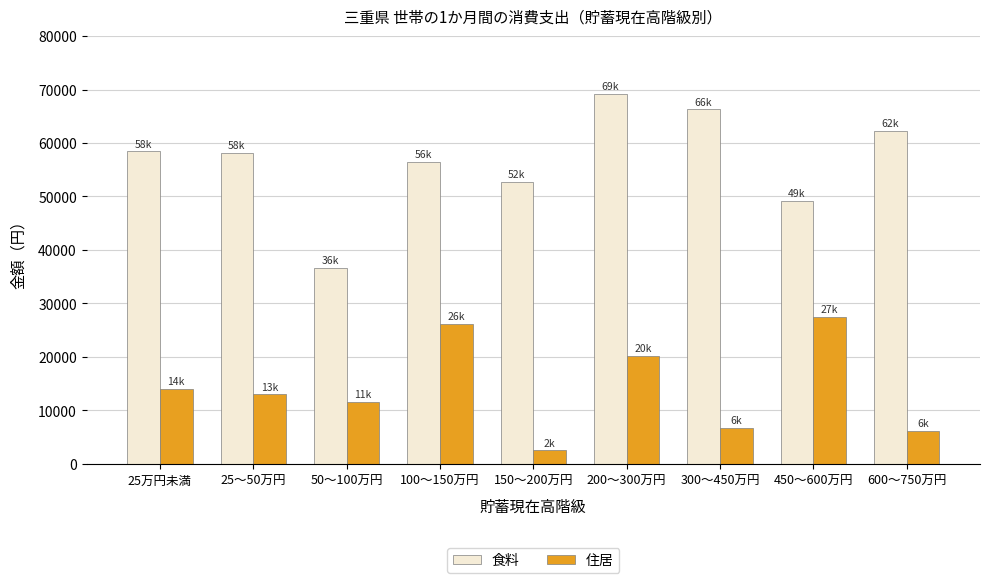

How many data points does each series have?

9